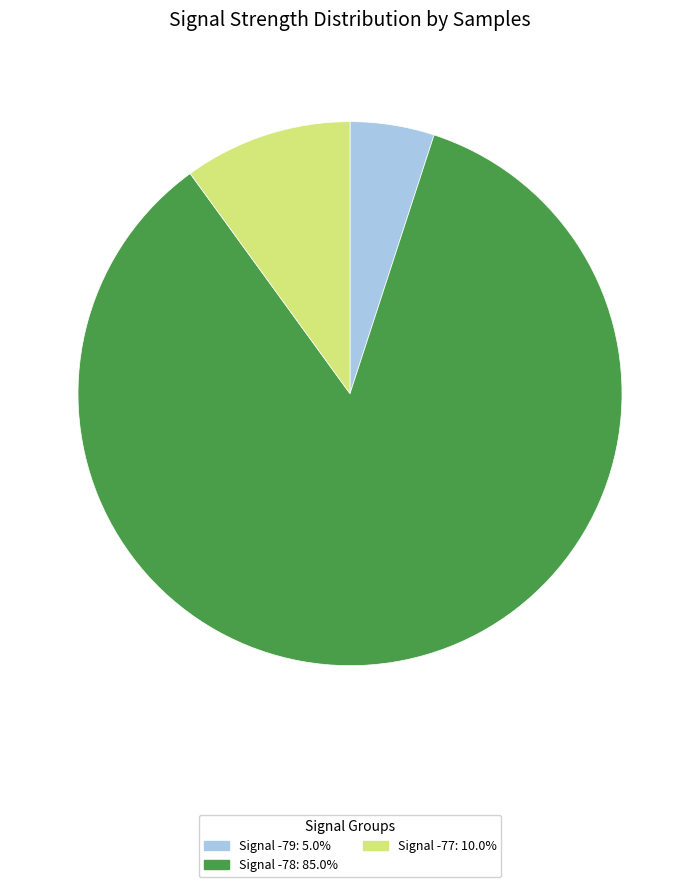

How many slices are in this pie chart?

3